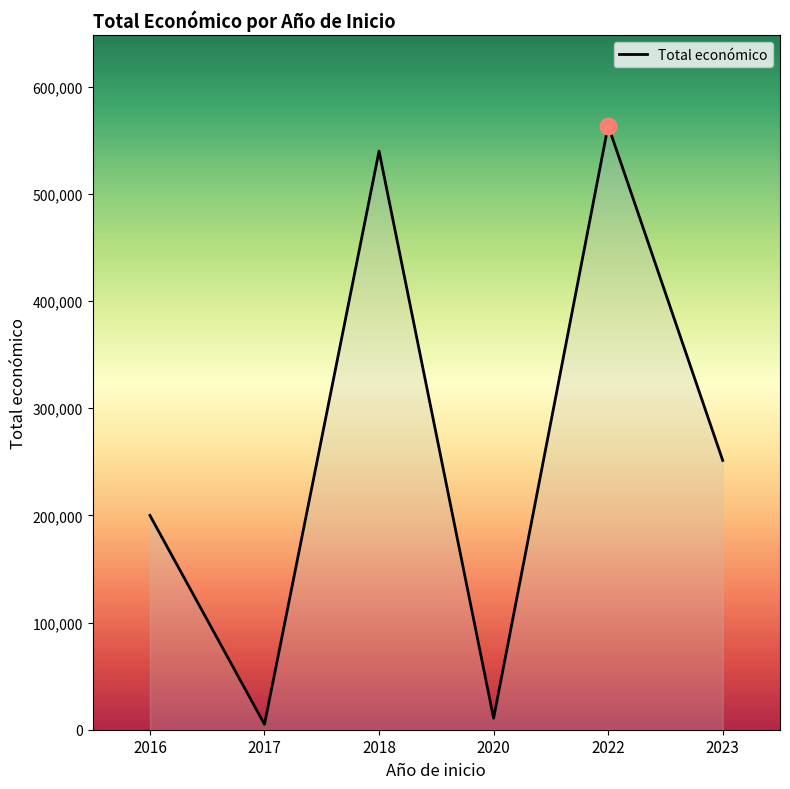

The chart shows a value of 5000 at 2017. True or false?

True